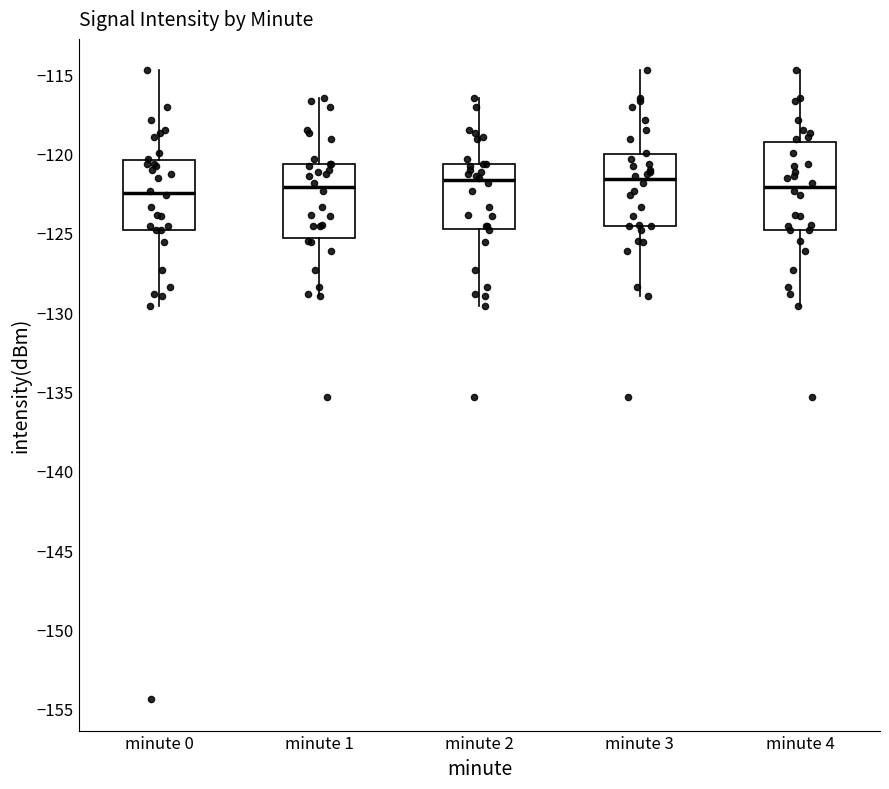

Where does the upper whisker of the box for minute 2 end on the y-axis? The values are not printed on the chart, so give them approximately, as read against the axis.

-116.5